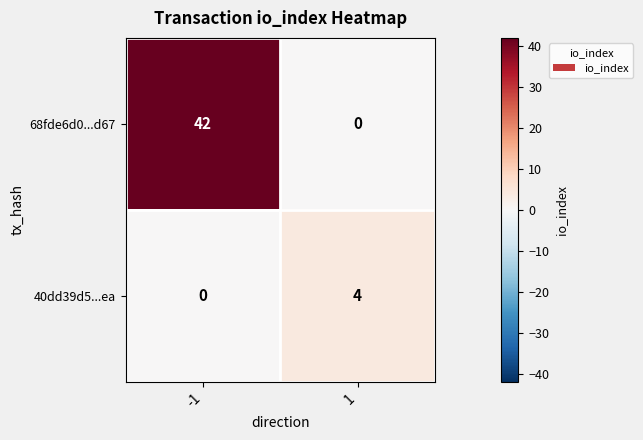

What value does the 68fde6d0...d67 series have at -1, to the nearest 5?

40